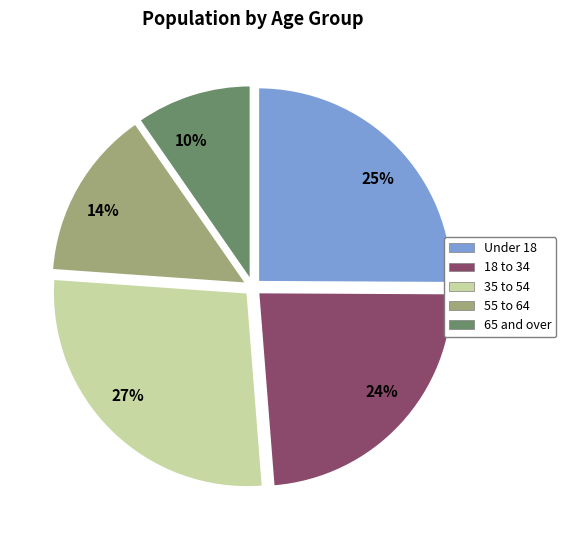

What is the smallest slice in the pie chart?

10%